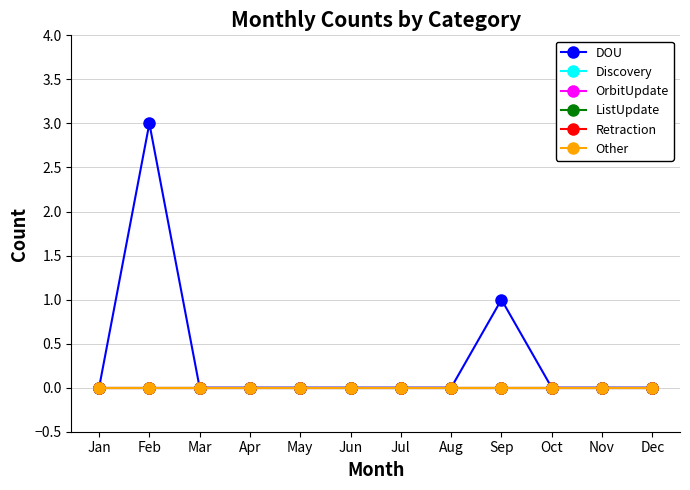

Reading left to right, what are all the values shown in this chart?

DOU: 0	3	0	0	0	0	0	0	1	0	0	0
Discovery: 0	0	0	0	0	0	0	0	0	0	0	0
OrbitUpdate: 0	0	0	0	0	0	0	0	0	0	0	0
ListUpdate: 0	0	0	0	0	0	0	0	0	0	0	0
Retraction: 0	0	0	0	0	0	0	0	0	0	0	0
Other: 0	0	0	0	0	0	0	0	0	0	0	0